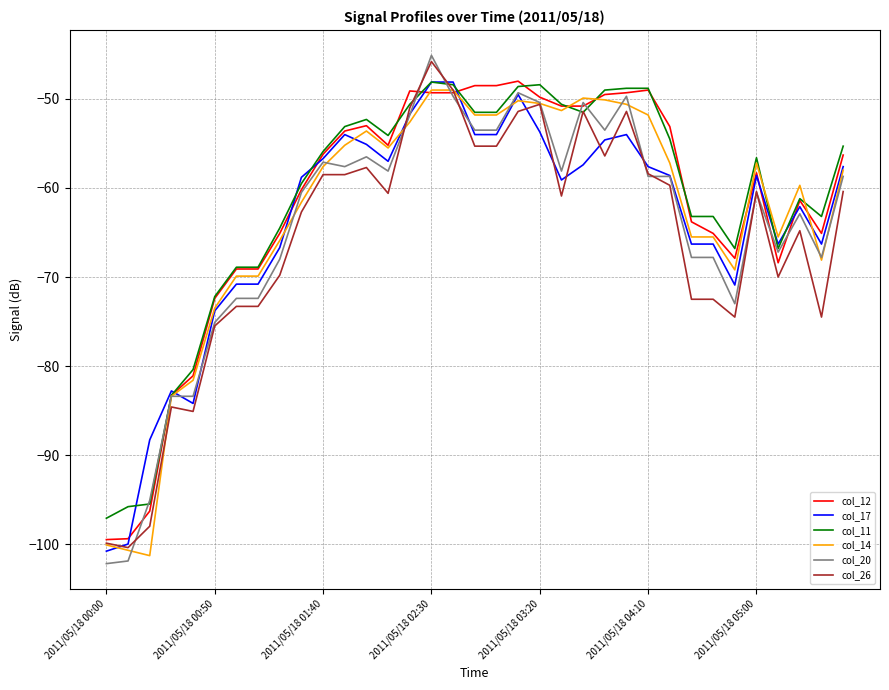

What is the greatest value displayed?

-45.1